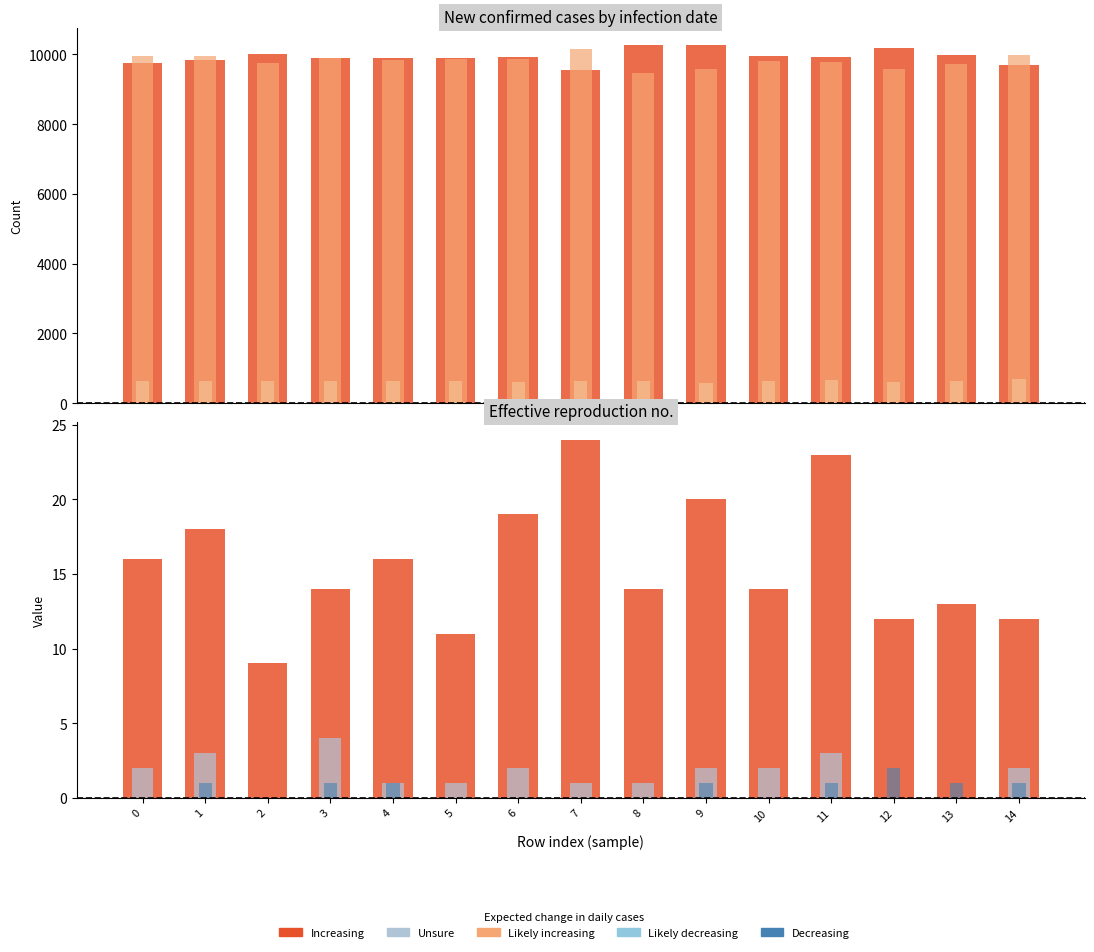

Rank the series at 9 from highest to lowest value.

col_4, col_5, col_6, col_7, col_8, col_9